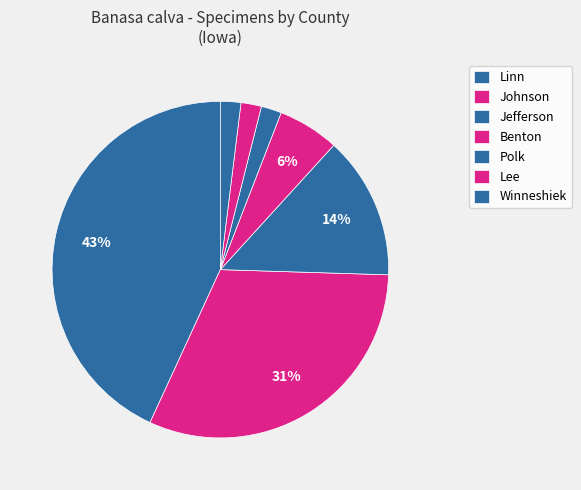

Is it true that Jefferson is 5% of the pie?

False